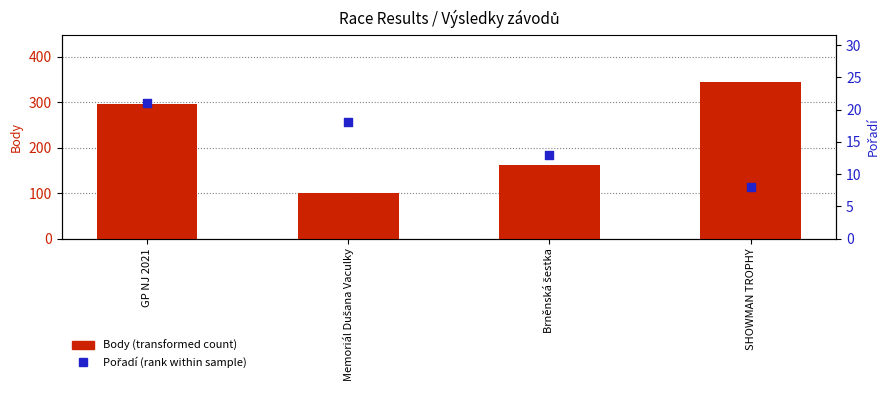

What are all the series names shown in the legend?

Body, Pořadí